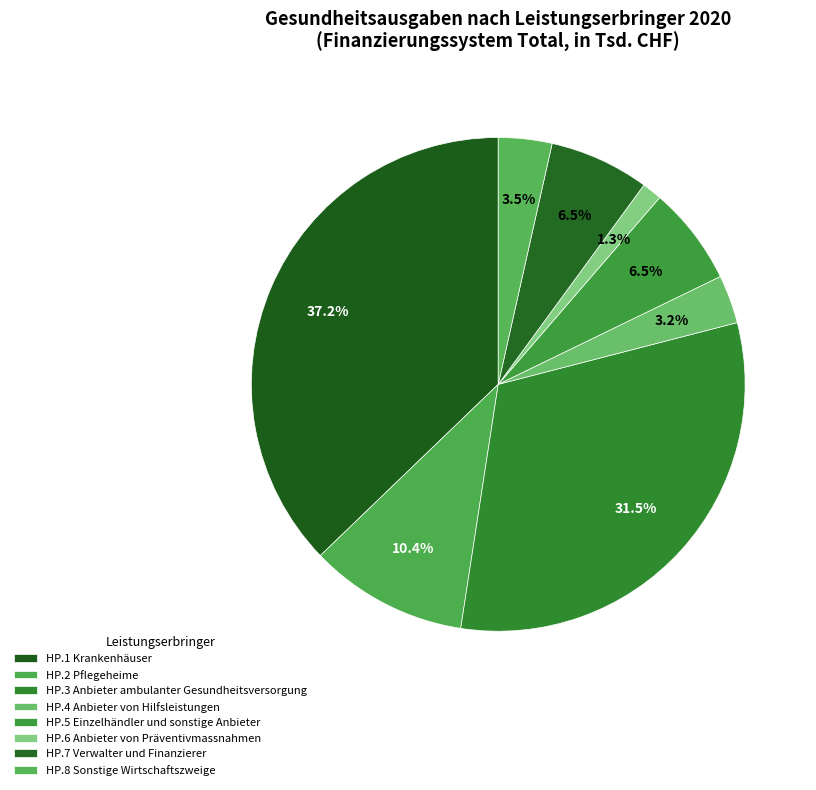

Is HP.7 Verwalter und Finanzierer the majority of the pie?

No